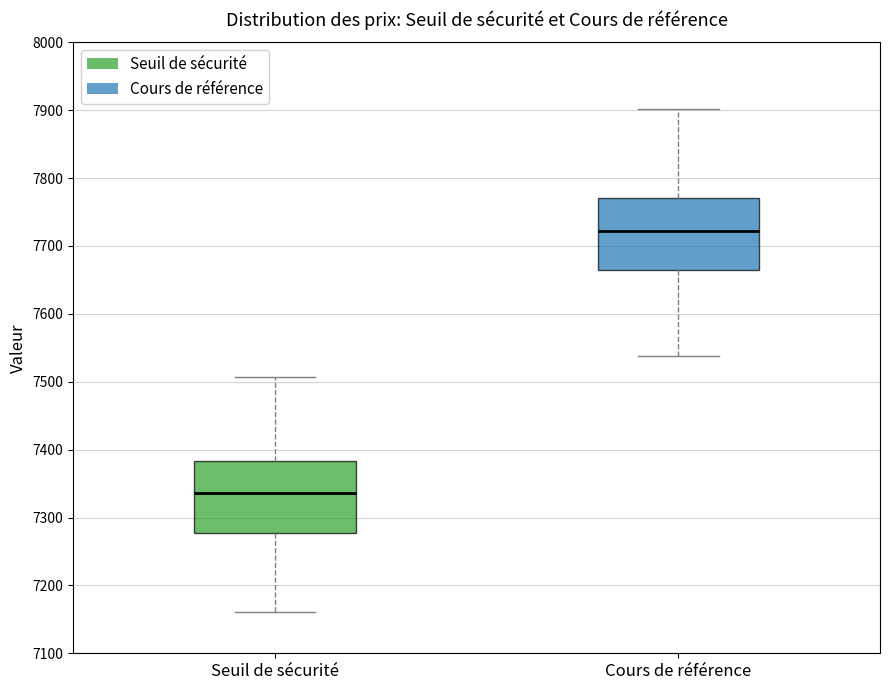

Reading left to right, read every box against the y-axis: the position of its median line, the range the box covers, and the ends of its whiskers. The values are not printed on the chart, so give them approximately, as read against the axis.

Seuil de sécurité: median 7340, box 7280 to 7380, whiskers 7160 to 7510
Cours de référence: median 7720, box 7660 to 7770, whiskers 7540 to 7900